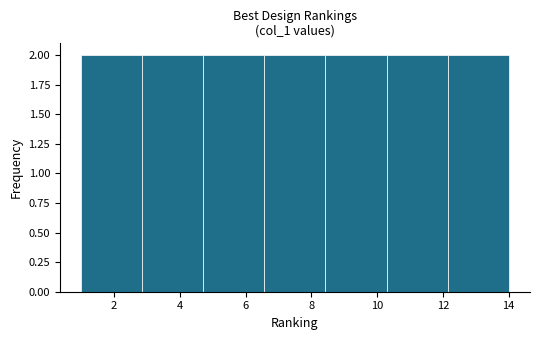

Reading left to right, transcribe this chart: for each bar, give the range it covers on the x-axis and its height. Neither the bar edges nor the heights are printed on the chart, so give them approximately, as read against the axes.

1.0 to 2.8: 2
2.8 to 4.8: 2
4.8 to 6.6: 2
6.6 to 8.4: 2
8.4 to 10.2: 2
10.2 to 12.2: 2
12.2 to 14.0: 2